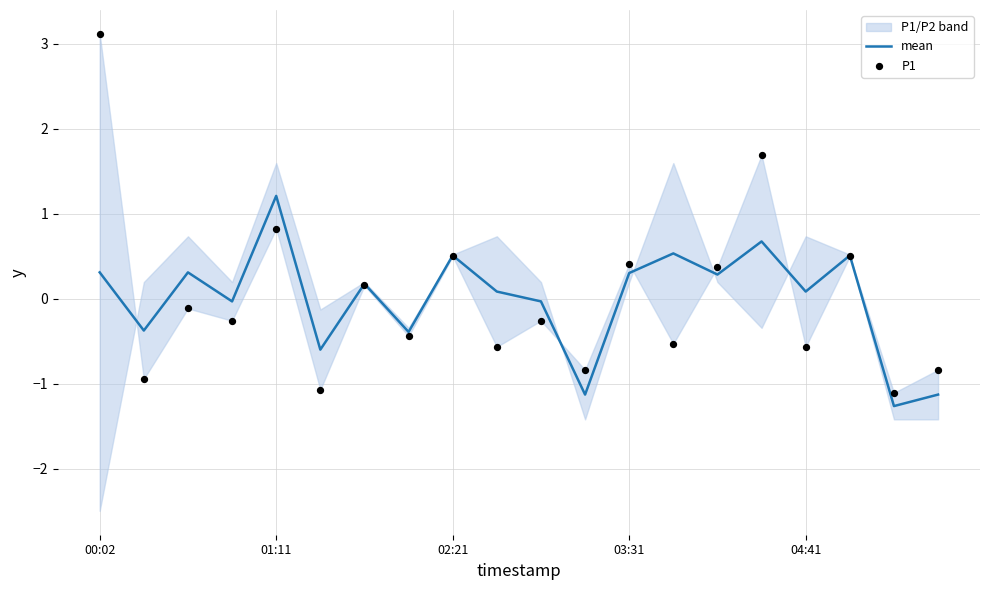

At which category is the sum across all series the highest?

00:02